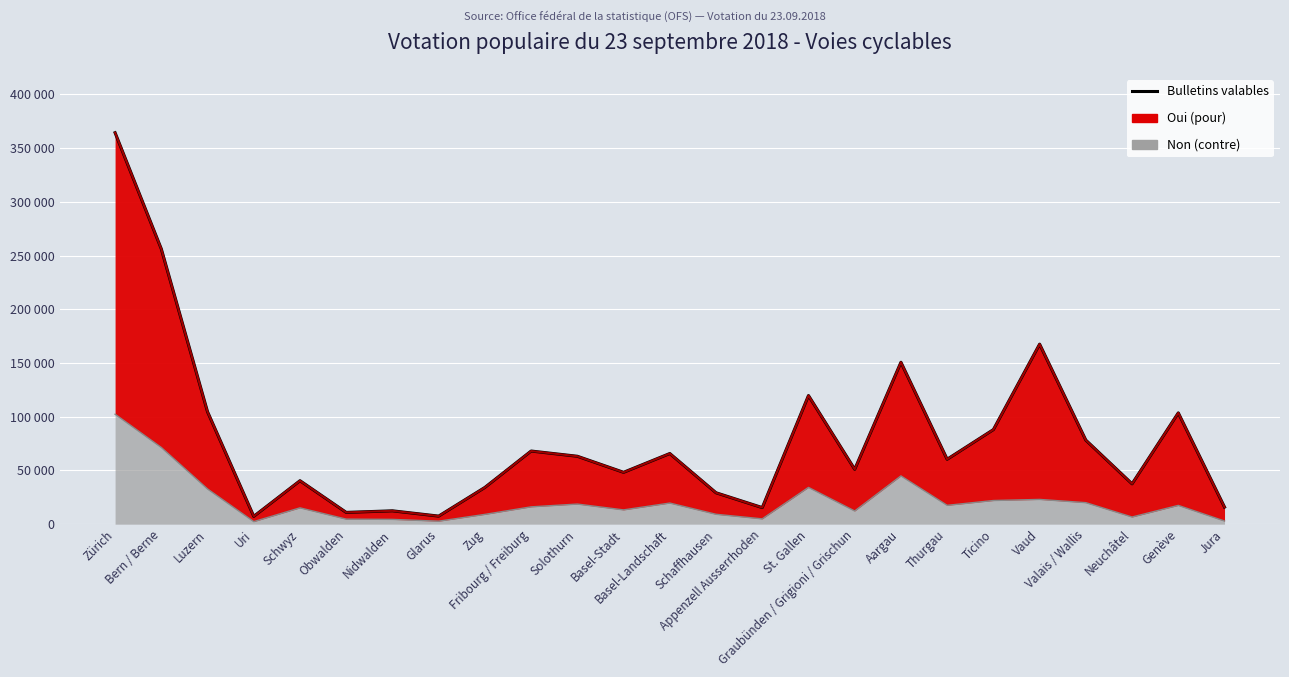

Which label corresponds to the largest value in the chart?

Zürich